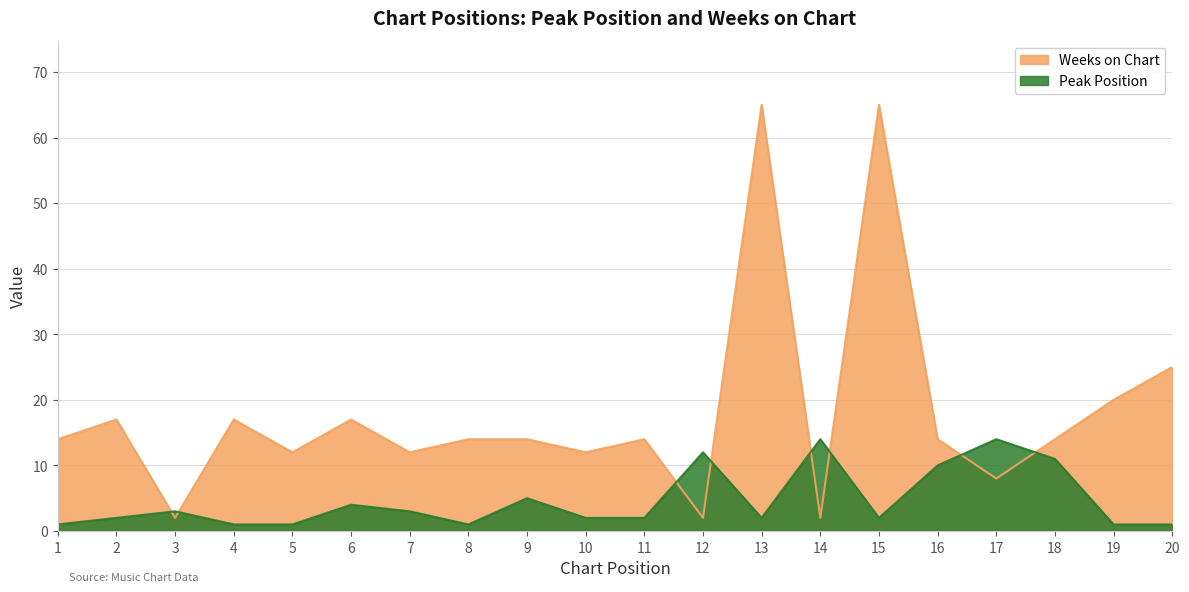

True or false: Weeks on Chart has a value of 1 at 14.

False